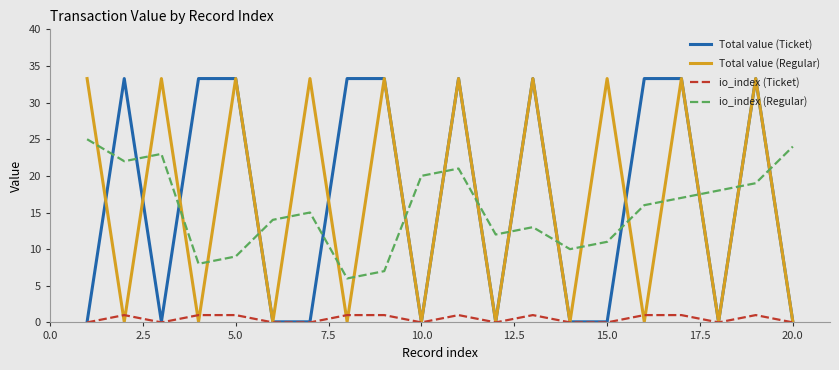

What is the maximum value for io_index (Regular)?

25.0